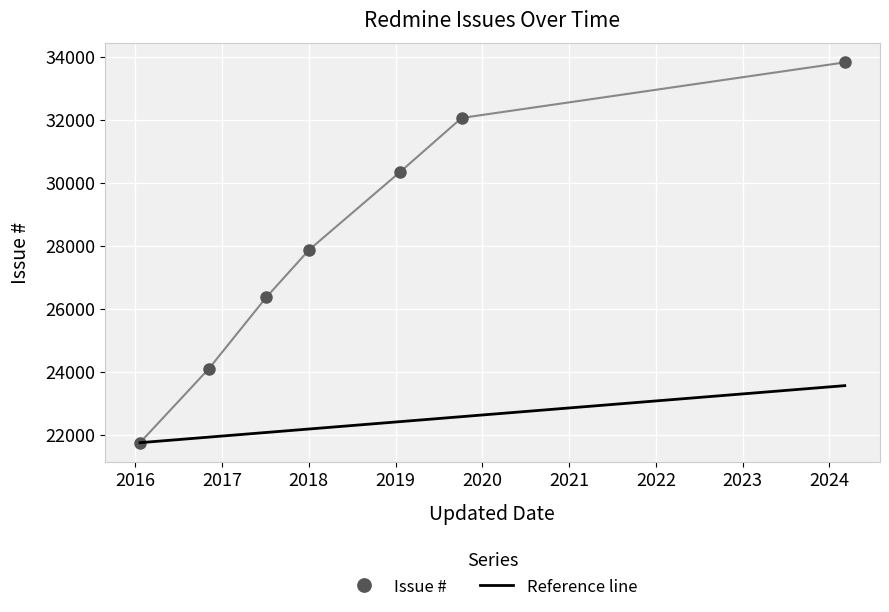

What is the minimum value for Issue #?

21740.0